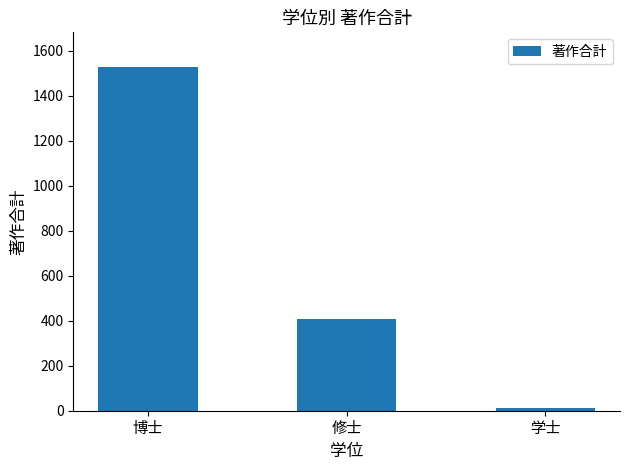

What is the value of the 1st bar from the left?

1528